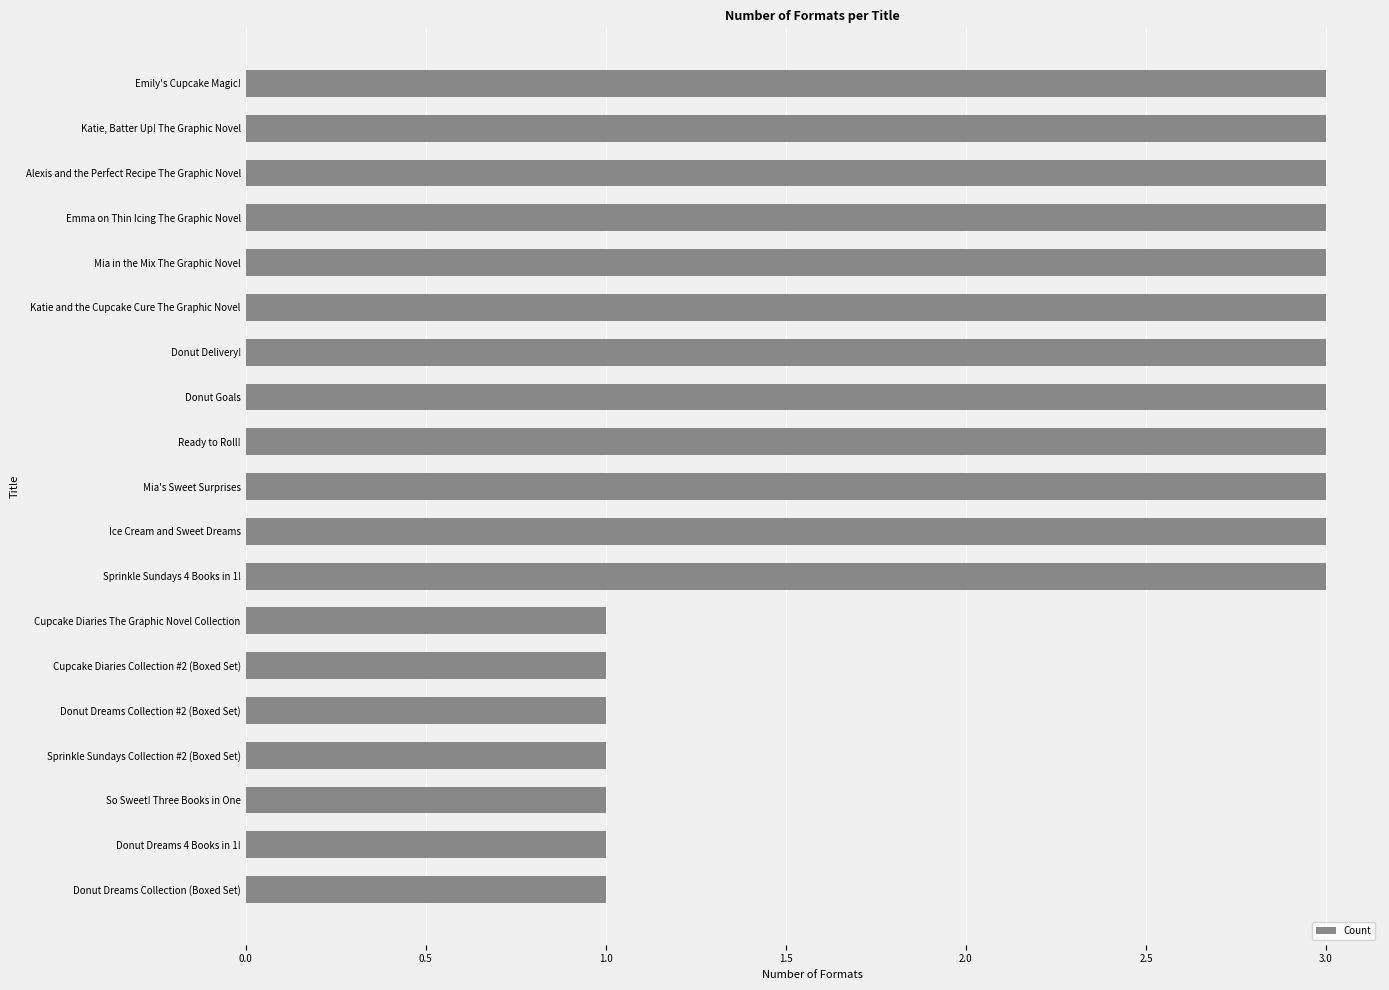

What is the difference between the maximum and minimum values?

2